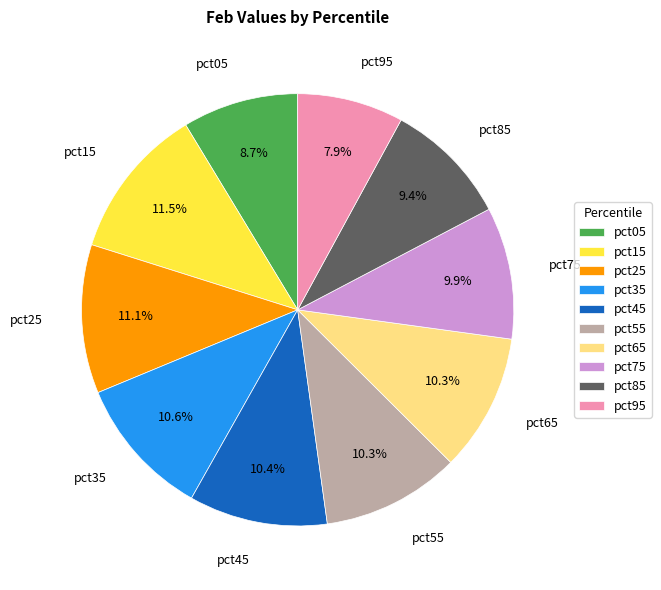

What is the ratio of the value at pct55 to the value at pct65?

1.0